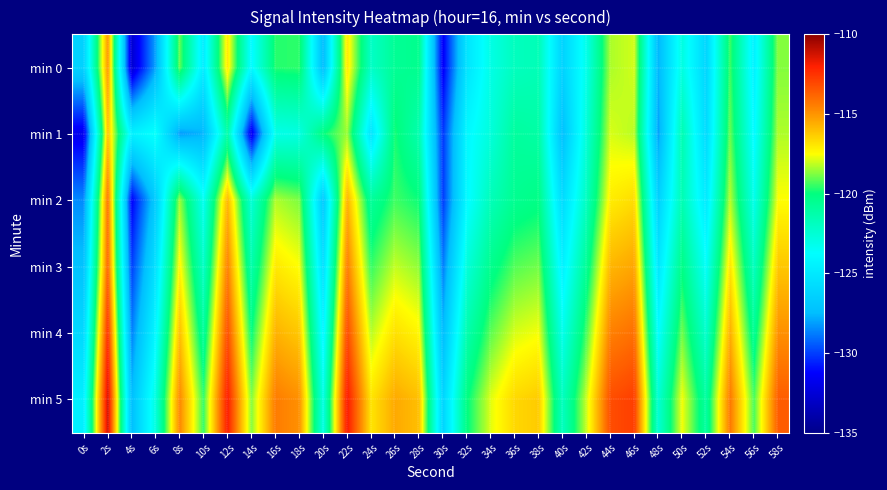

Reading left to right, transcribe all the data shown in this chart.

min 0: 0s=-126.3	2s=-115.1	4s=-132.7	6s=-128.0	8s=-119.0	10s=-124.8	12s=-117.0	14s=-124.0	16s=-119.7	18s=-119.6	20s=-127.5	22s=-117.0	24s=-122.1	26s=-120.6	28s=-120.4	30s=-131.5	32s=-125.3	34s=-123.0	36s=-121.9	38s=-121.6	40s=-126.3	42s=-123.1	44s=-118.3	46s=-117.9	48s=-127.7	50s=-122.9	52s=-126.1	54s=-119.4	56s=-124.5	58s=-118.7
min 1: 0s=-131.8	2s=-116.2	4s=-124.5	6s=-123.6	8s=-128.2	10s=-127.7	12s=-121.2	14s=-131.9	16s=-123.1	18s=-122.9	20s=-120.0	22s=-118.5	24s=-125.3	26s=-119.8	28s=-121.4	30s=-130.2	32s=-124.1	34s=-122.7	36s=-120.9	38s=-121.1	40s=-127.3	42s=-122.6	44s=-117.9	46s=-118.2	48s=-128.1	50s=-121.5	52s=-125.8	54s=-119.0	56s=-124.0	58s=-118.3
min 2: 0s=-128.5	2s=-114.2	4s=-131.3	6s=-126.7	8s=-118.5	10s=-123.4	12s=-115.8	14s=-122.6	16s=-118.3	18s=-118.8	20s=-126.9	22s=-115.7	24s=-120.8	26s=-119.4	28s=-119.9	30s=-130.1	32s=-124.0	34s=-121.7	36s=-120.5	38s=-120.2	40s=-125.8	42s=-121.9	44s=-117.1	46s=-116.7	48s=-126.4	50s=-121.5	52s=-124.9	54s=-118.2	56s=-123.2	58s=-117.5
min 3: 0s=-127.2	2s=-113.8	4s=-130.0	6s=-125.4	8s=-117.3	10s=-122.1	12s=-114.5	14s=-121.3	16s=-117.0	18s=-117.5	20s=-125.6	22s=-114.4	24s=-119.5	26s=-118.1	28s=-118.6	30s=-128.8	32s=-122.7	34s=-120.4	36s=-119.2	38s=-118.9	40s=-124.5	42s=-120.6	44s=-115.8	46s=-115.4	48s=-125.1	50s=-120.2	52s=-123.6	54s=-116.9	56s=-121.9	58s=-116.2
min 4: 0s=-125.9	2s=-112.4	4s=-128.7	6s=-124.1	8s=-116.0	10s=-120.8	12s=-113.2	14s=-120.0	16s=-115.7	18s=-116.2	20s=-124.3	22s=-113.1	24s=-118.2	26s=-116.8	28s=-117.3	30s=-127.5	32s=-121.4	34s=-119.1	36s=-117.9	38s=-117.6	40s=-123.2	42s=-119.3	44s=-114.5	46s=-114.1	48s=-123.8	50s=-118.9	52s=-122.3	54s=-115.6	56s=-120.6	58s=-114.9
min 5: 0s=-124.6	2s=-111.1	4s=-127.4	6s=-122.8	8s=-114.7	10s=-119.5	12s=-111.9	14s=-118.7	16s=-114.4	18s=-114.9	20s=-123.0	22s=-111.8	24s=-116.9	26s=-115.5	28s=-116.0	30s=-126.2	32s=-120.1	34s=-117.8	36s=-116.6	38s=-116.3	40s=-121.9	42s=-118.0	44s=-113.2	46s=-112.8	48s=-122.5	50s=-117.6	52s=-121.0	54s=-114.3	56s=-119.3	58s=-113.6